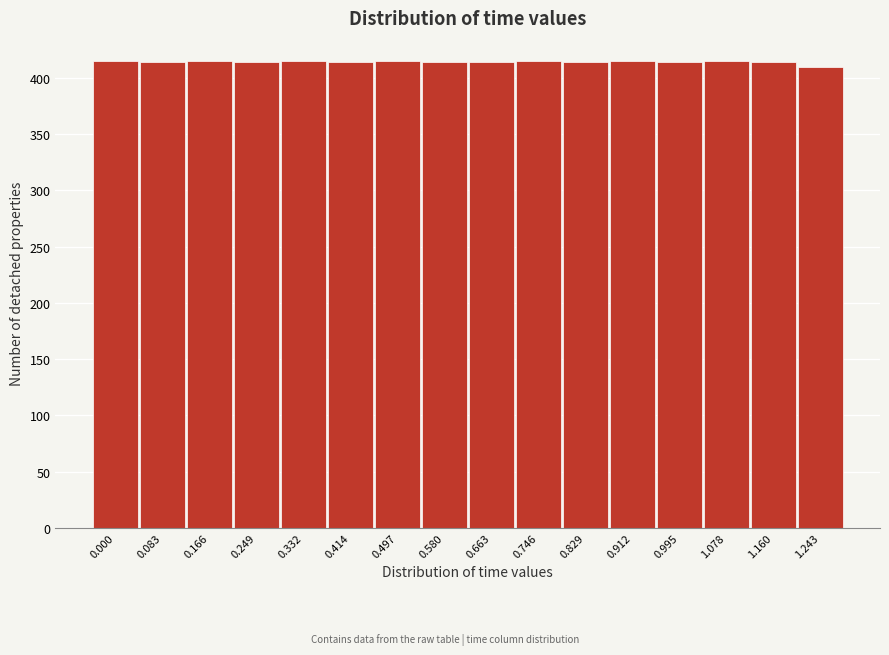

Is it true that the value at 1.243 is 410?

True